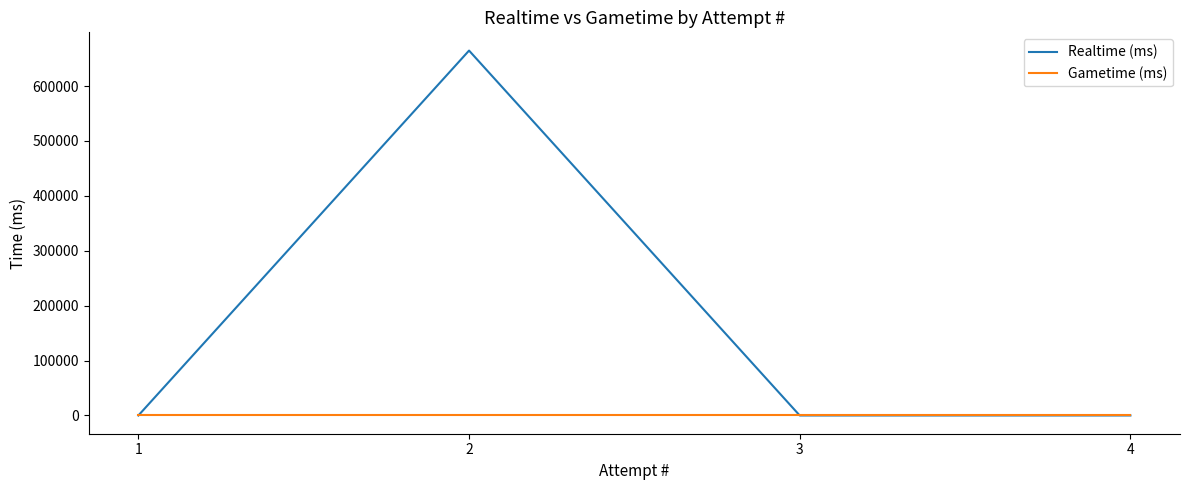

Count the number of data series in this chart.

2